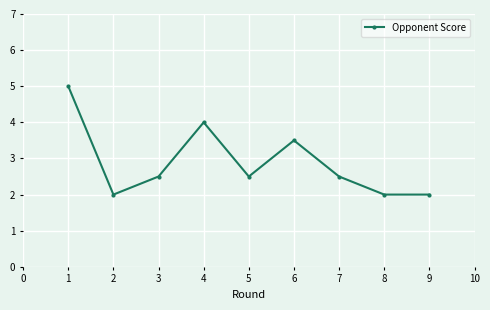

Where is the first local minimum?

2